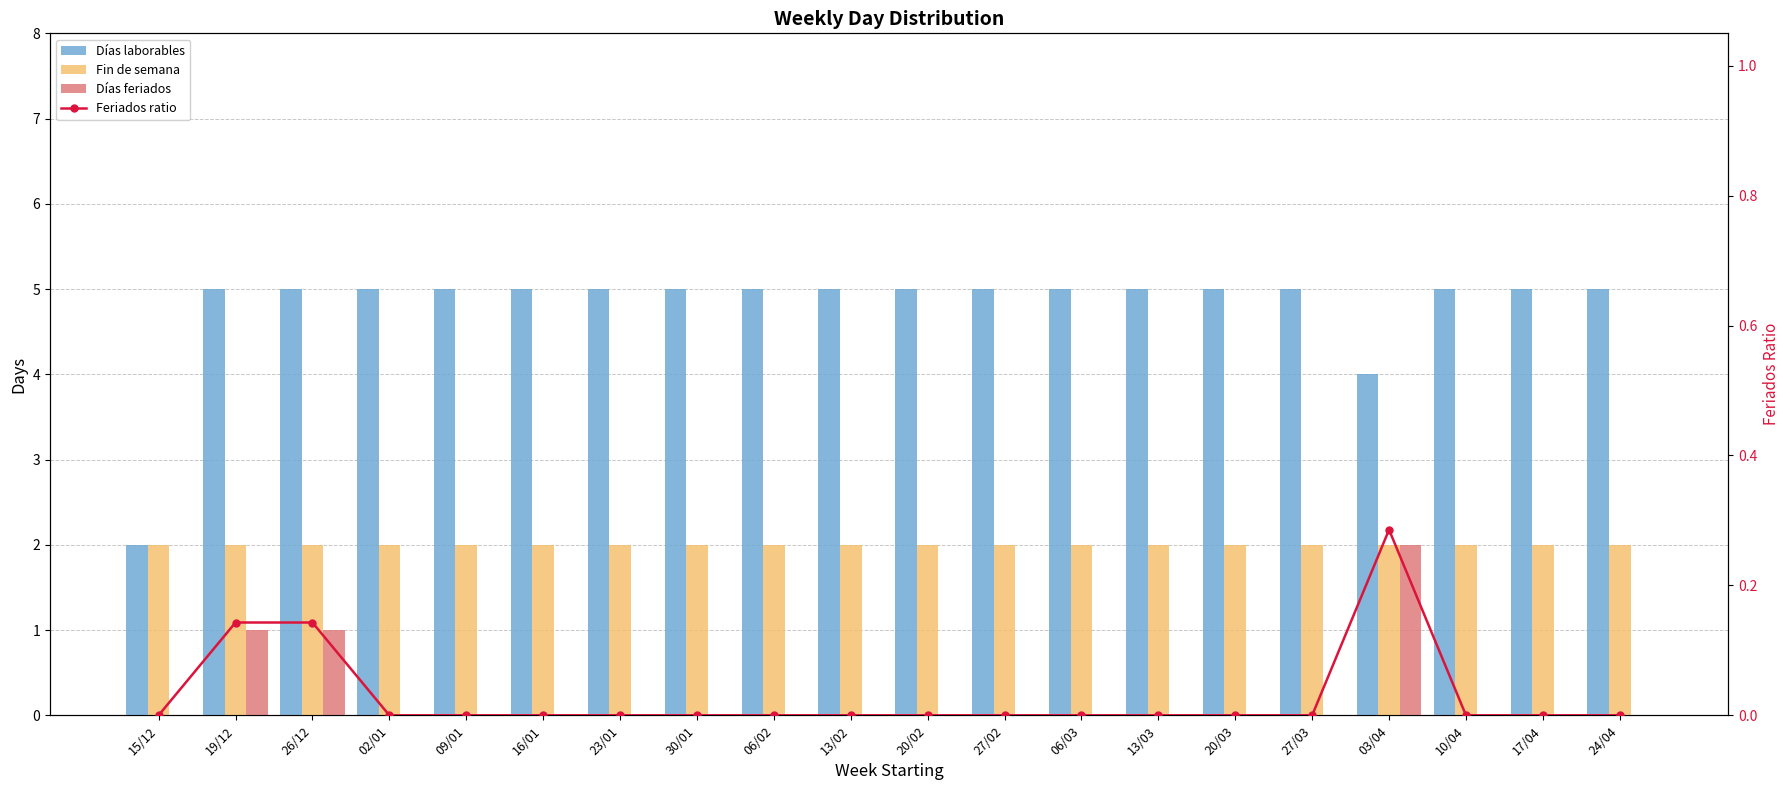

Reading left to right, extract all data points from this chart.

Días laborables: 2.0	5.0	5.0	5.0	5.0	5.0	5.0	5.0	5.0	5.0	5.0	5.0	5.0	5.0	5.0	5.0	4.0	5.0	5.0	5.0
Fin de semana: 2.0	2.0	2.0	2.0	2.0	2.0	2.0	2.0	2.0	2.0	2.0	2.0	2.0	2.0	2.0	2.0	2.0	2.0	2.0	2.0
Días feriados: 0.0	1.0	1.0	0.0	0.0	0.0	0.0	0.0	0.0	0.0	0.0	0.0	0.0	0.0	0.0	0.0	2.0	0.0	0.0	0.0
Feriados ratio: 0.0	0.1	0.1	0.0	0.0	0.0	0.0	0.0	0.0	0.0	0.0	0.0	0.0	0.0	0.0	0.0	0.3	0.0	0.0	0.0